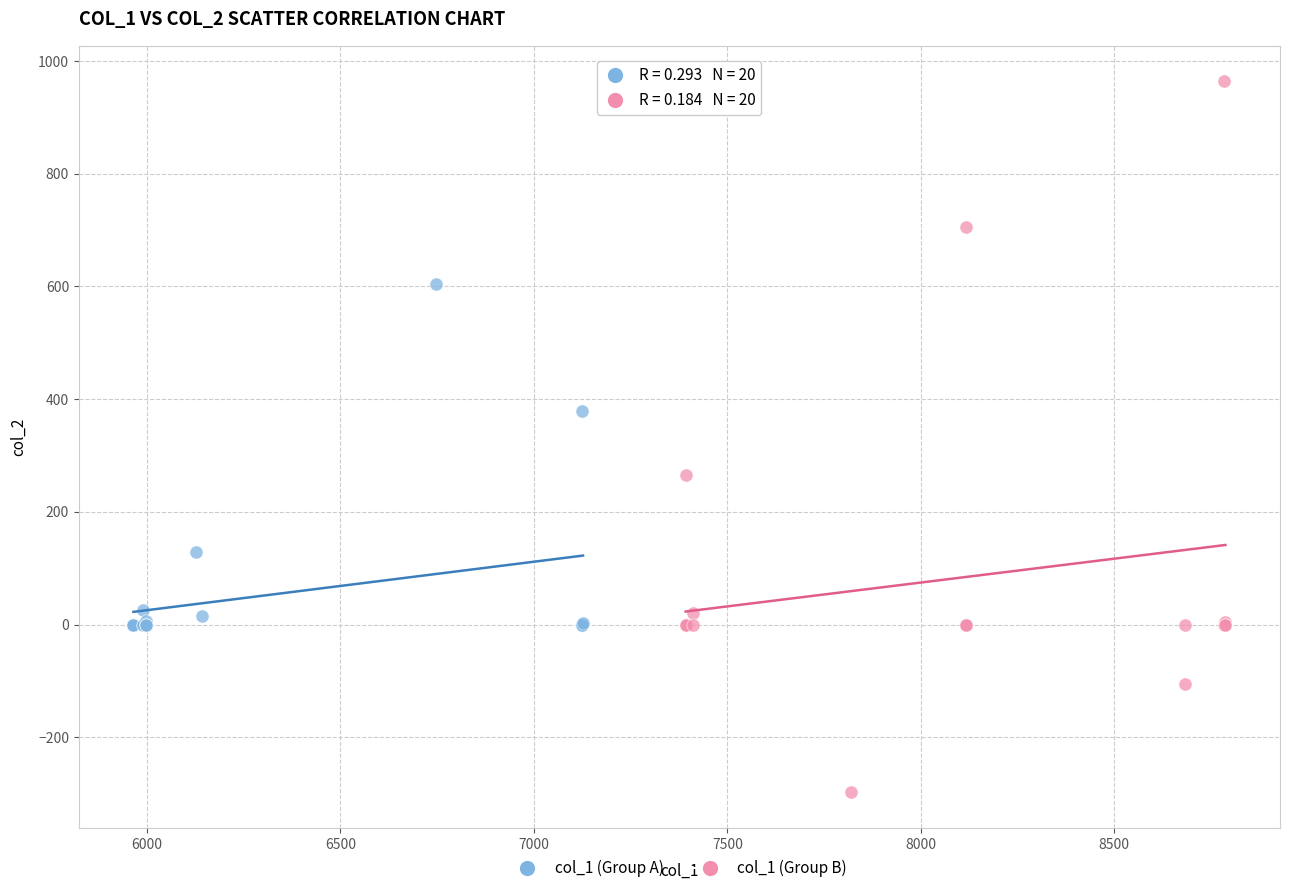

Which series reaches the maximum Y coordinate?

col_1 (Group B)